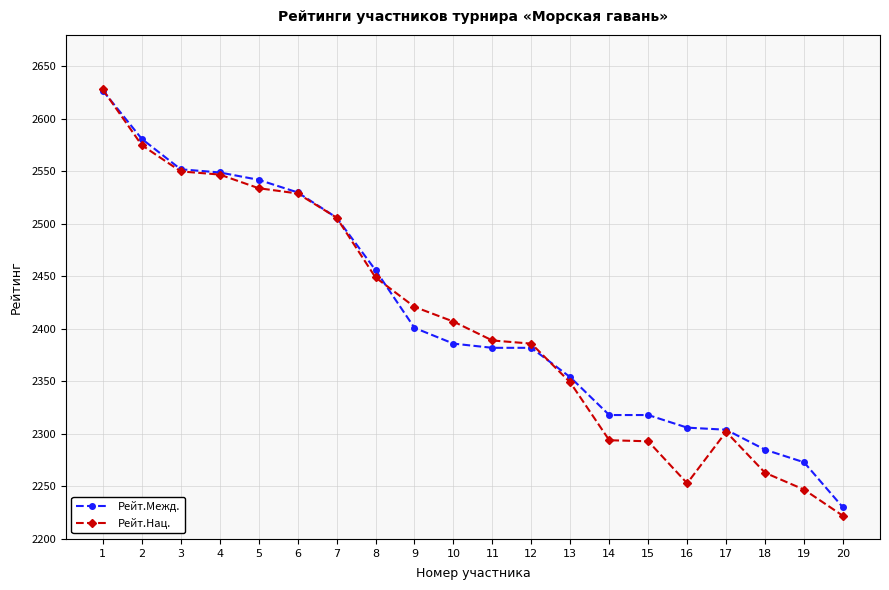

Is it true that Рейт.Межд. equals 2306 at 16?

True